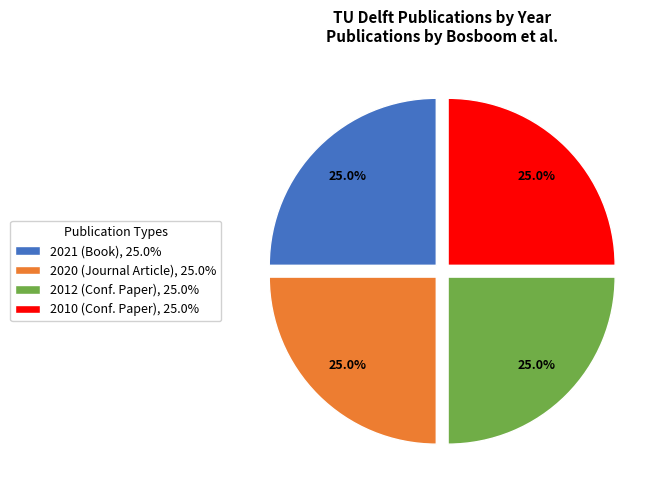

What is the ratio of the value at 2021 (Book), 25.0% to the value at 2010 (Conf. Paper), 25.0%?

1.0